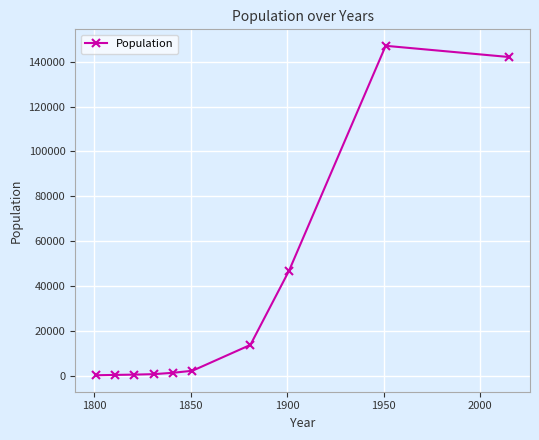

What is the maximum value shown in the chart?

147000